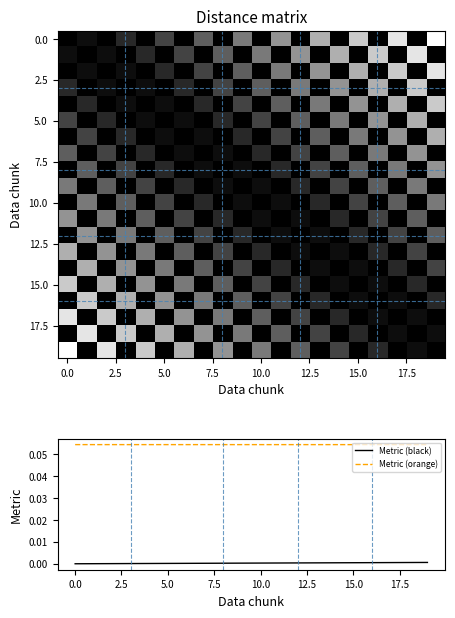

True or false: Metric (black) and Metric (orange) intersect in this chart.

False